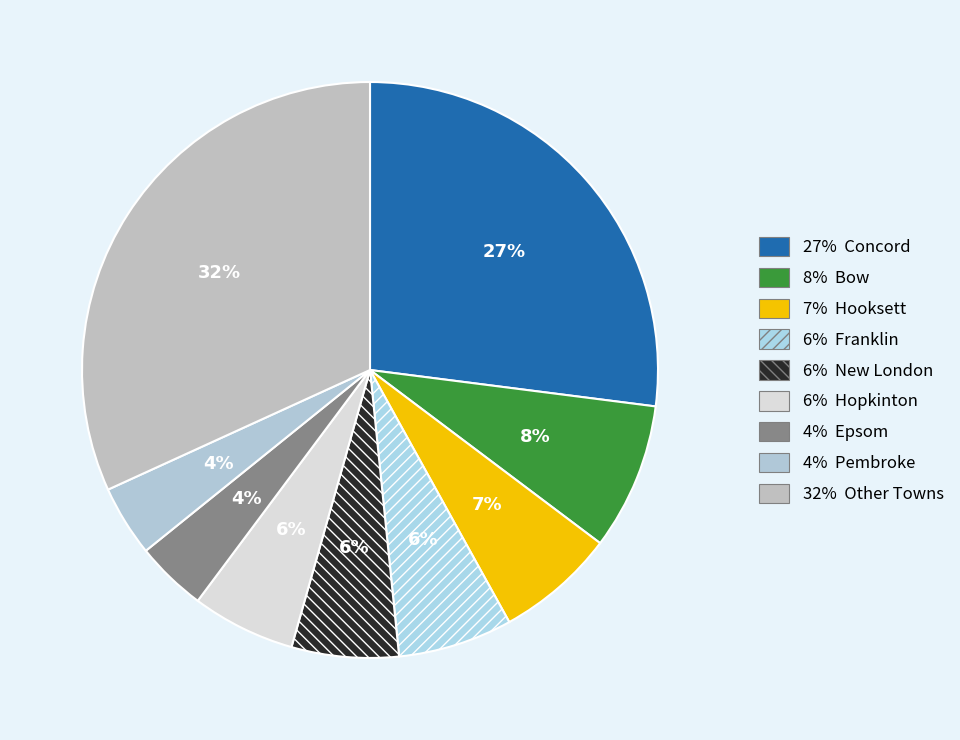

How many segments does this pie chart have?

9